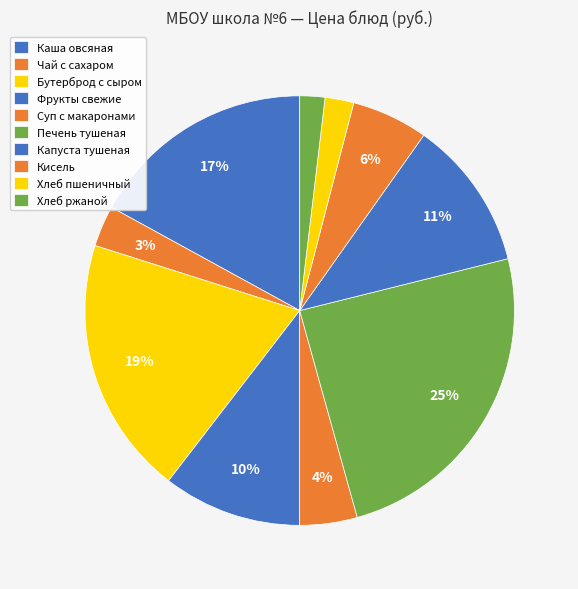

How many segments does this pie chart have?

10